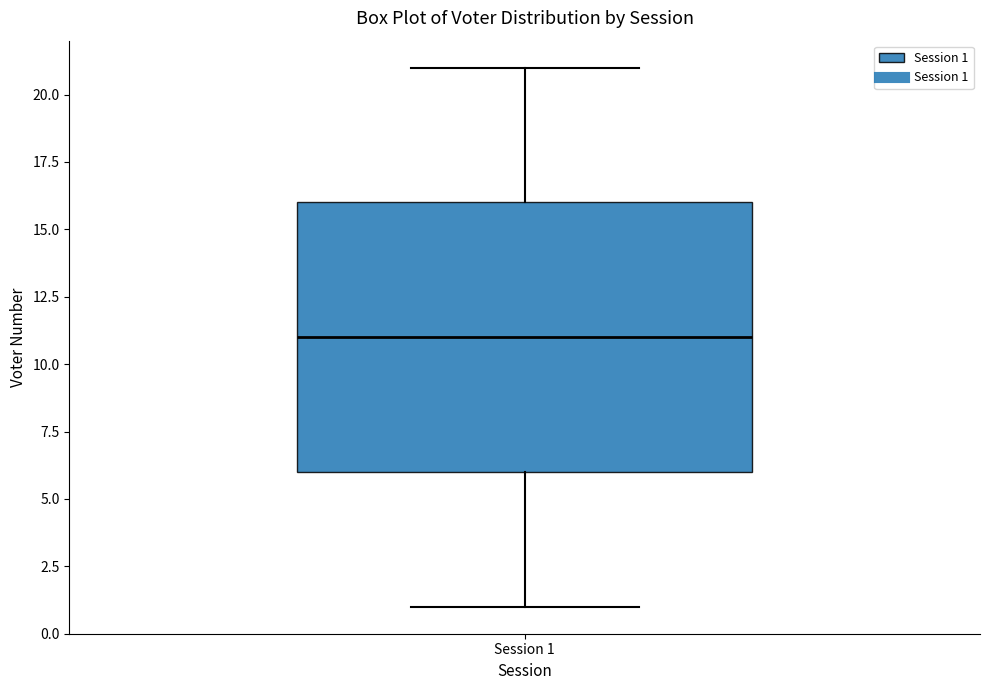

Read this box plot against the y-axis: the position of the median line, the range covered by the box, and the ends of both whiskers. The values are not printed on the chart, so give them approximately, as read against the axis.

median 11, box 6 to 16, whiskers 1 to 21